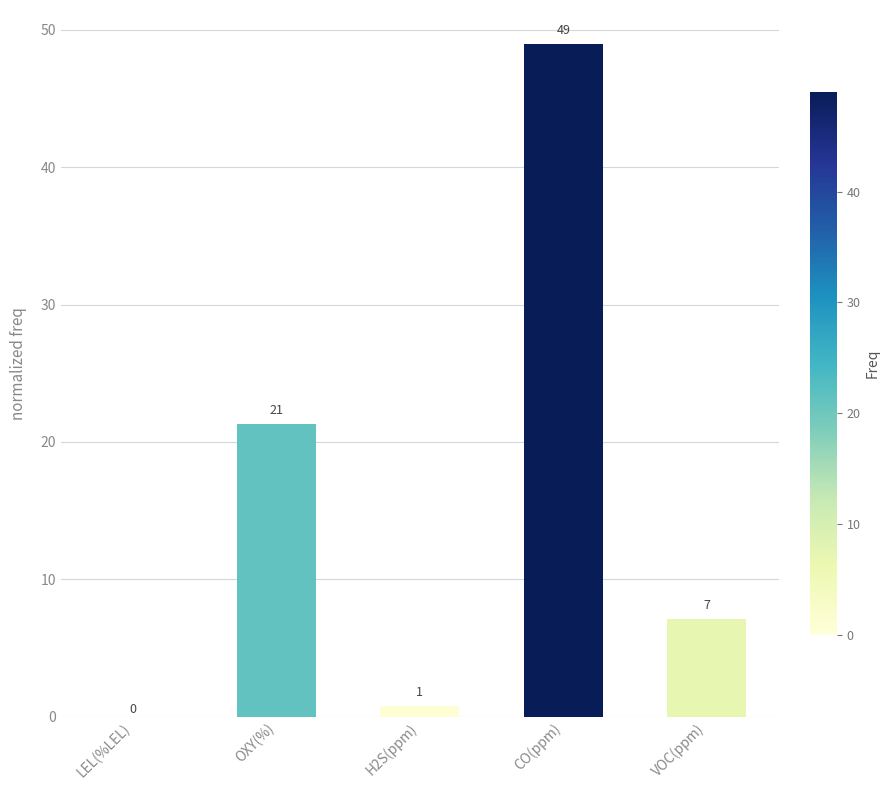

Reading left to right, transcribe all the data shown in this chart.

LEL(%LEL)=0.0	OXY(%)=21.3	H2S(ppm)=0.8	CO(ppm)=49.0	VOC(ppm)=7.1